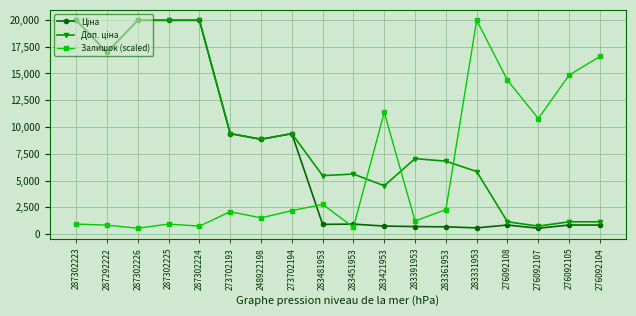

True or false: Залишок (scaled) has more than 1 points higher than both neighbors.

True